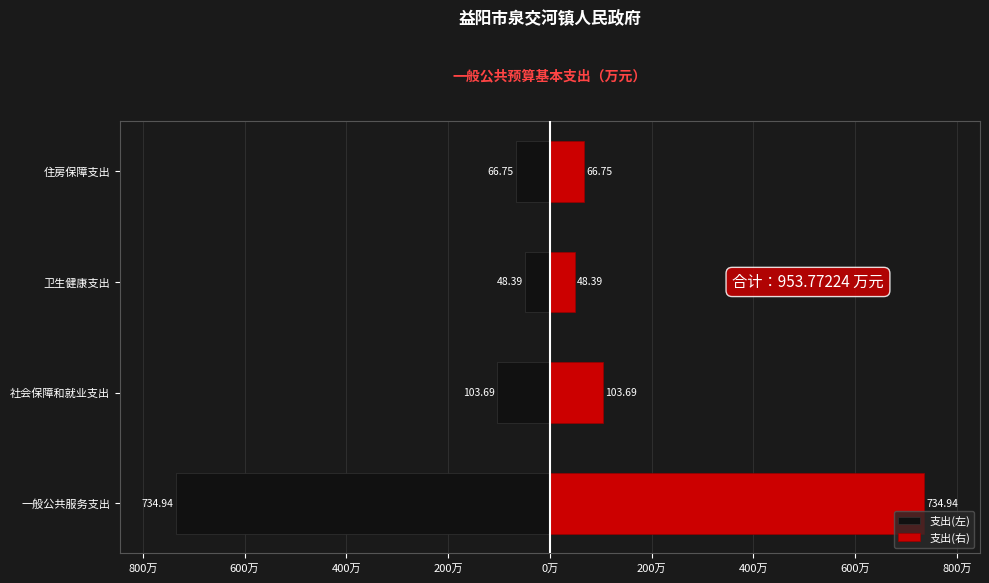

What is the sum of all 支出(左) values?

-953.8